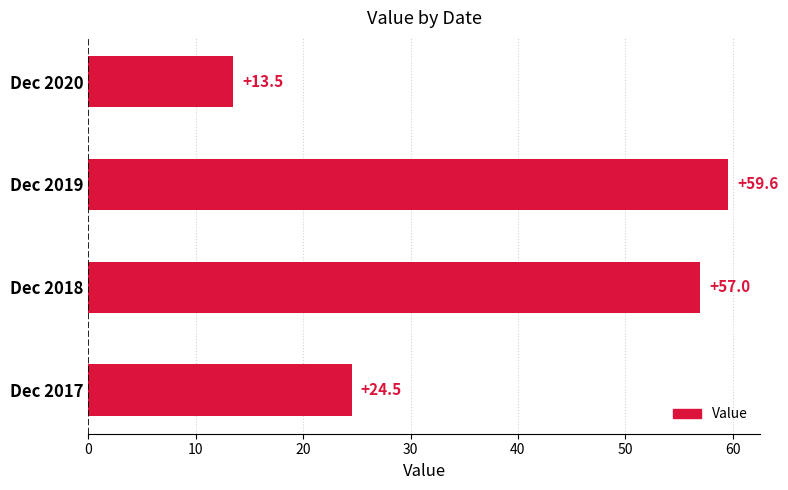

List the labels in order of value, largest first.

Dec 2019, Dec 2018, Dec 2017, Dec 2020